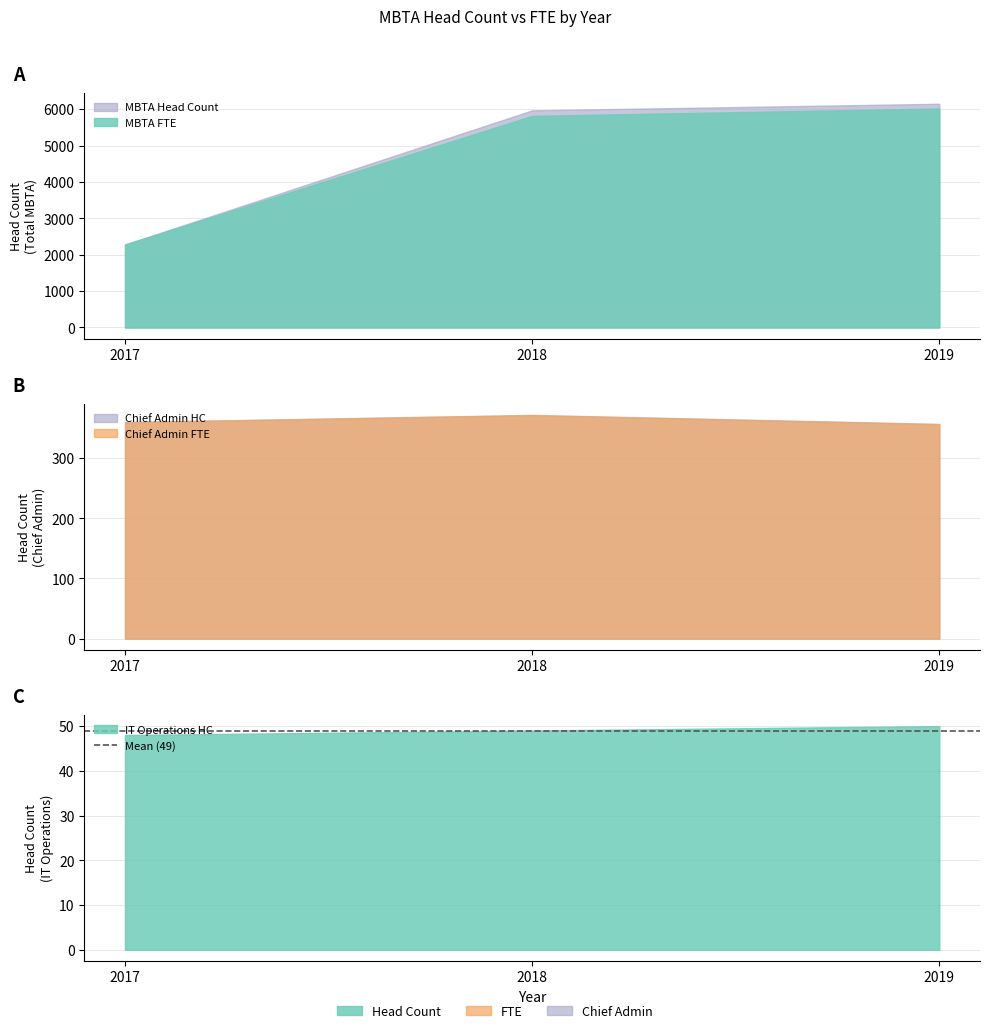

What is the value of the Chief Admin HC point at the 2nd from the left?

372.0